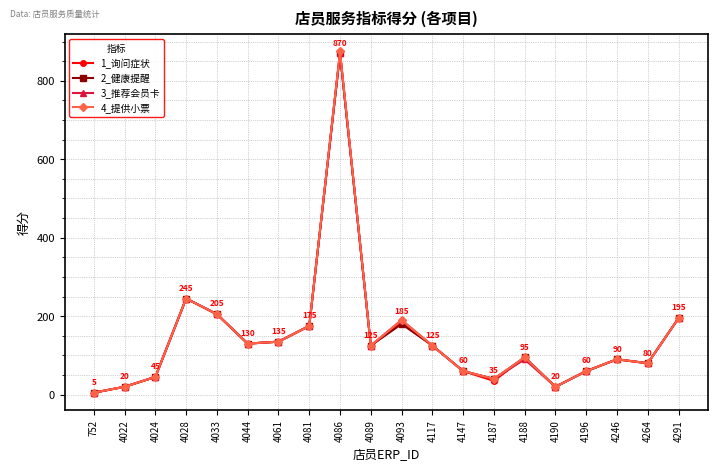

Reading left to right, list all the values displayed in this chart.

1_询问症状: 5	20	45	245	205	130	135	175	870	125	185	125	60	35	95	20	60	90	80	195
2_健康提醒: 5	20	45	245	205	130	135	175	870	125	180	125	60	40	95	20	60	90	80	195
3_推荐会员卡: 5	20	45	245	205	130	135	175	870	125	190	125	60	40	90	20	60	90	80	195
4_提供小票: 5	20	45	245	205	130	135	175	875	125	190	125	60	40	95	20	60	90	80	195